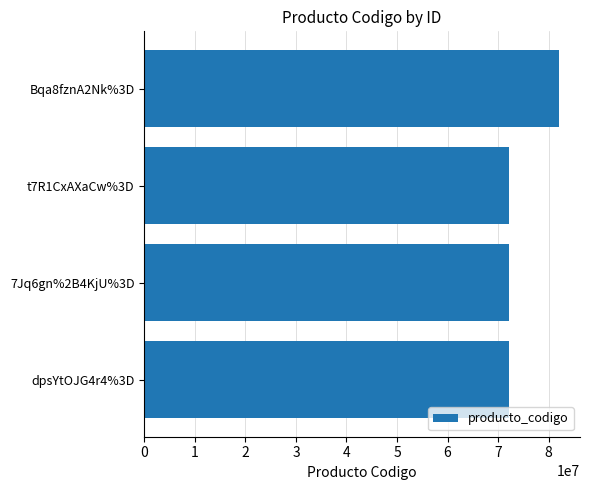

What is the smallest value displayed?

72102303